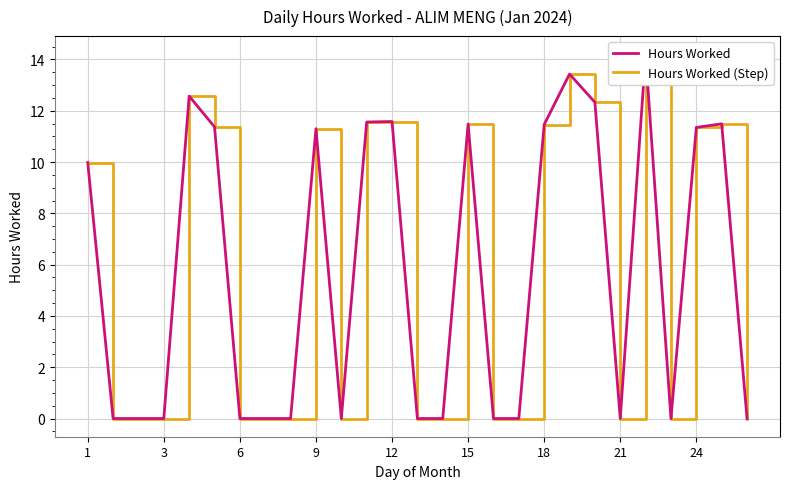

True or false: Hours Worked has a value of 0.0 at 10.

True